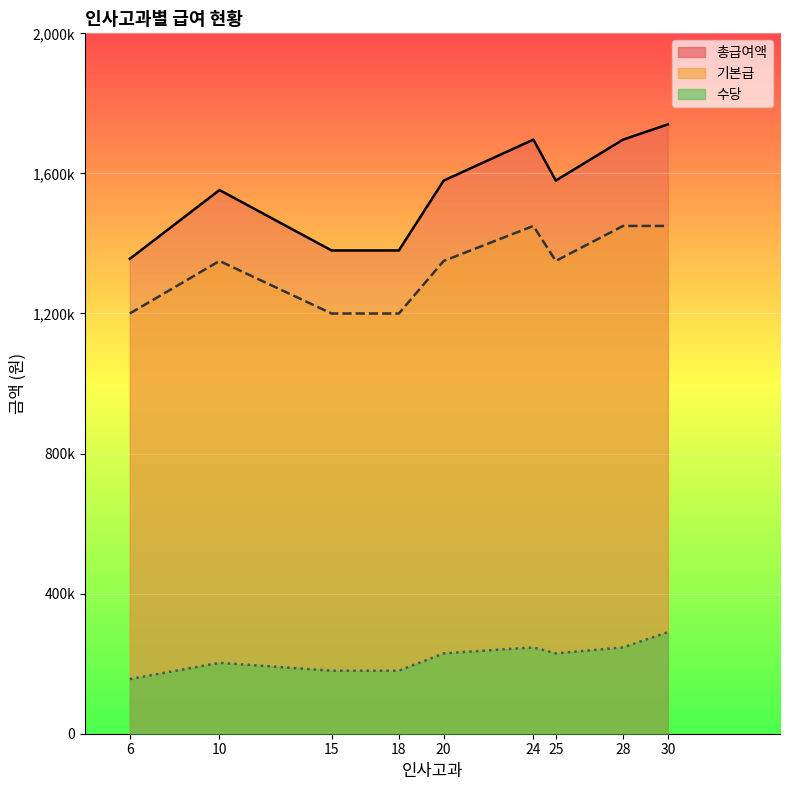

Which series has the largest total across all categories?

총급여액